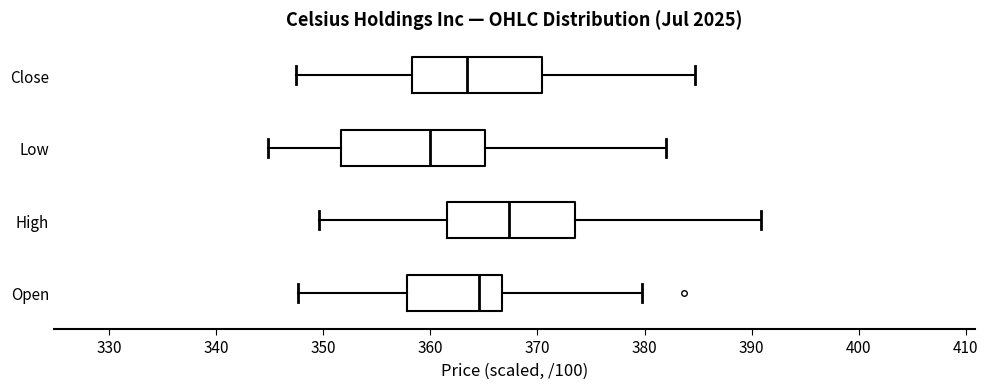

Where is the left edge of the box for Open on the x-axis? The values are not printed on the chart, so give them approximately, as read against the axis.

358